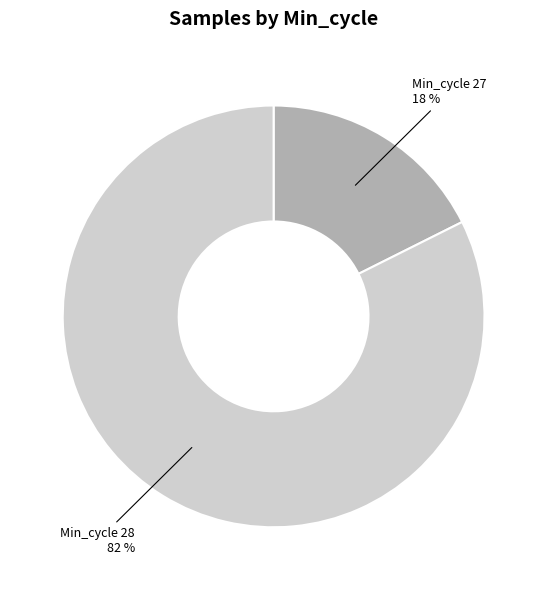

To the nearest percent, what is the average slice percentage?

50%